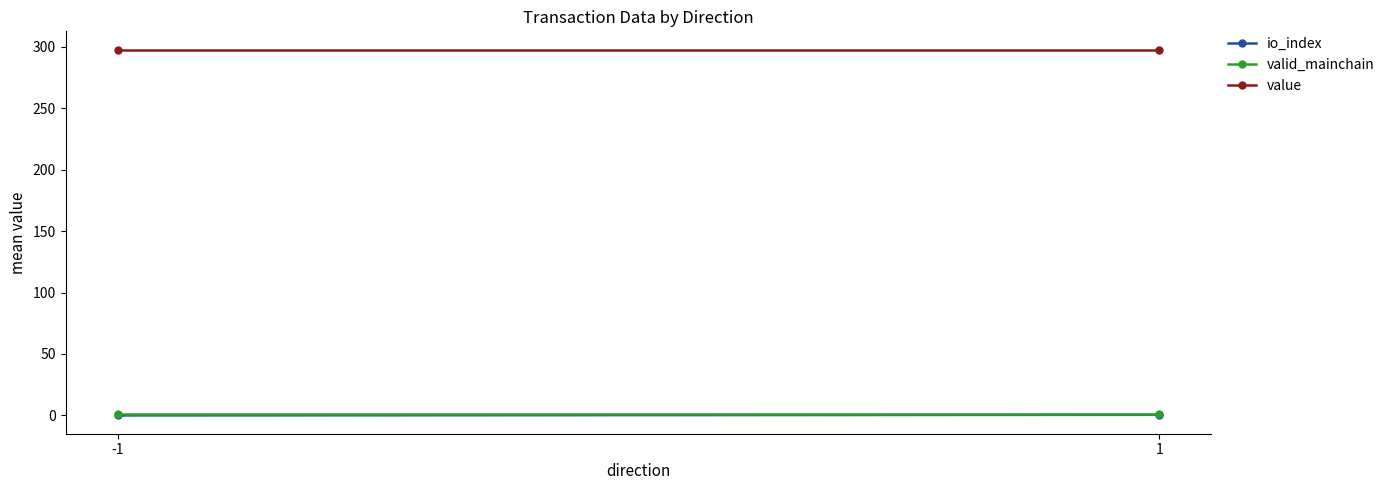

Reading left to right, transcribe all the data shown in this chart.

io_index: -1=0.0	1=0.5
valid_mainchain: -1=1.0	1=1.0
value: -1=297.6	1=297.6